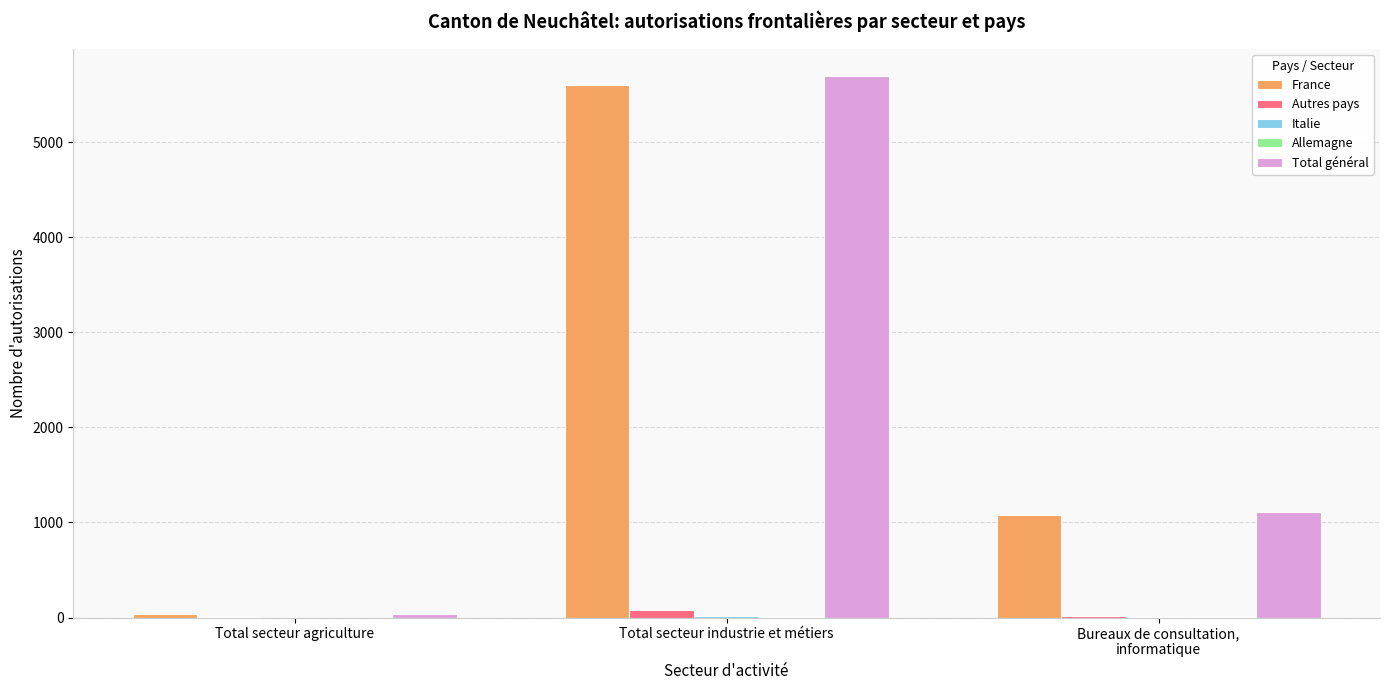

Where is France nearest to the value 2822?

Bureaux de consultation,
informatique